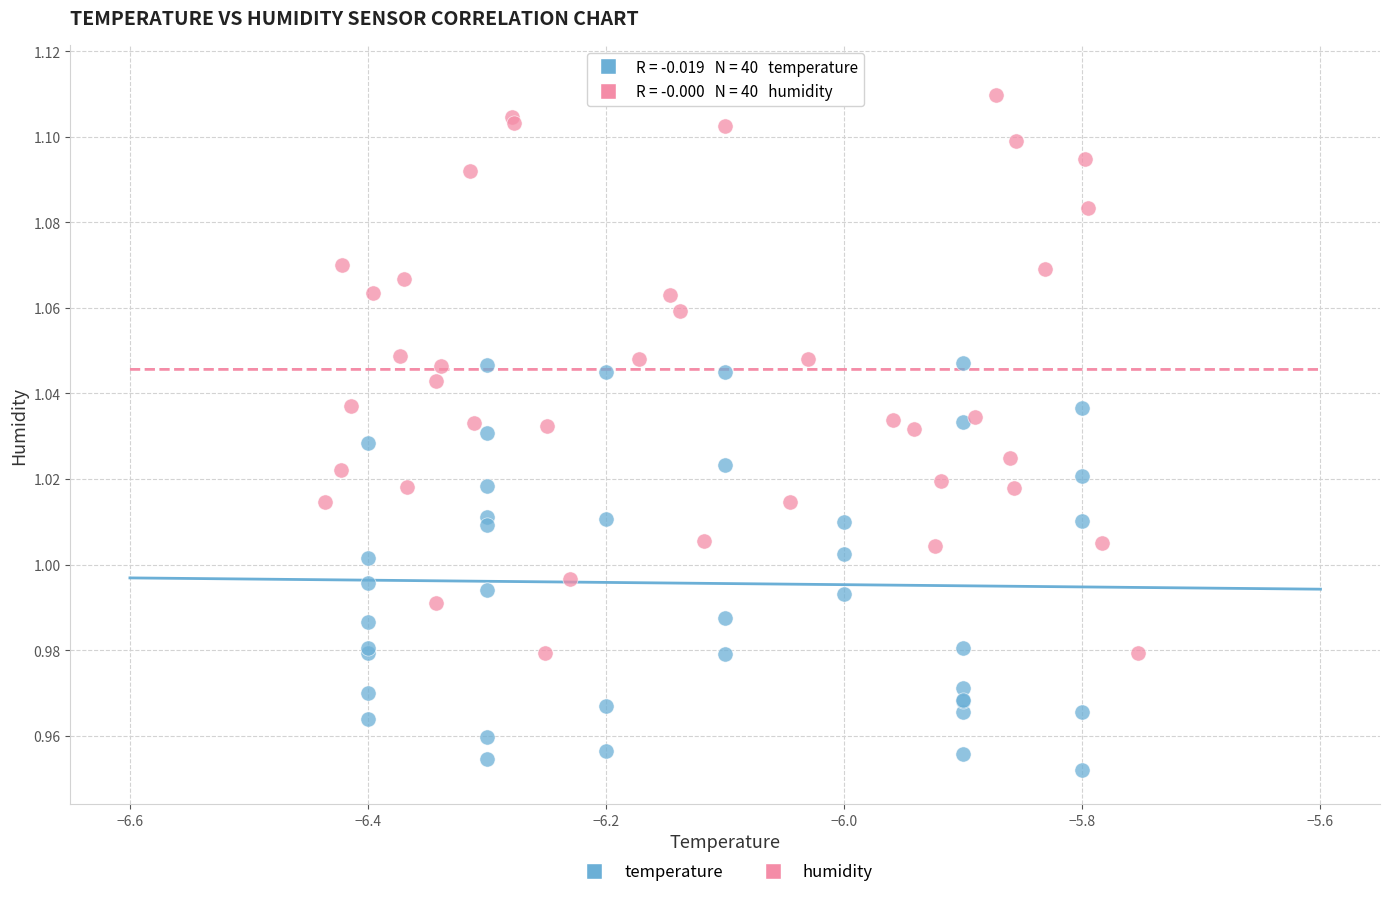

Which series has the widest spread of Y values?

humidity